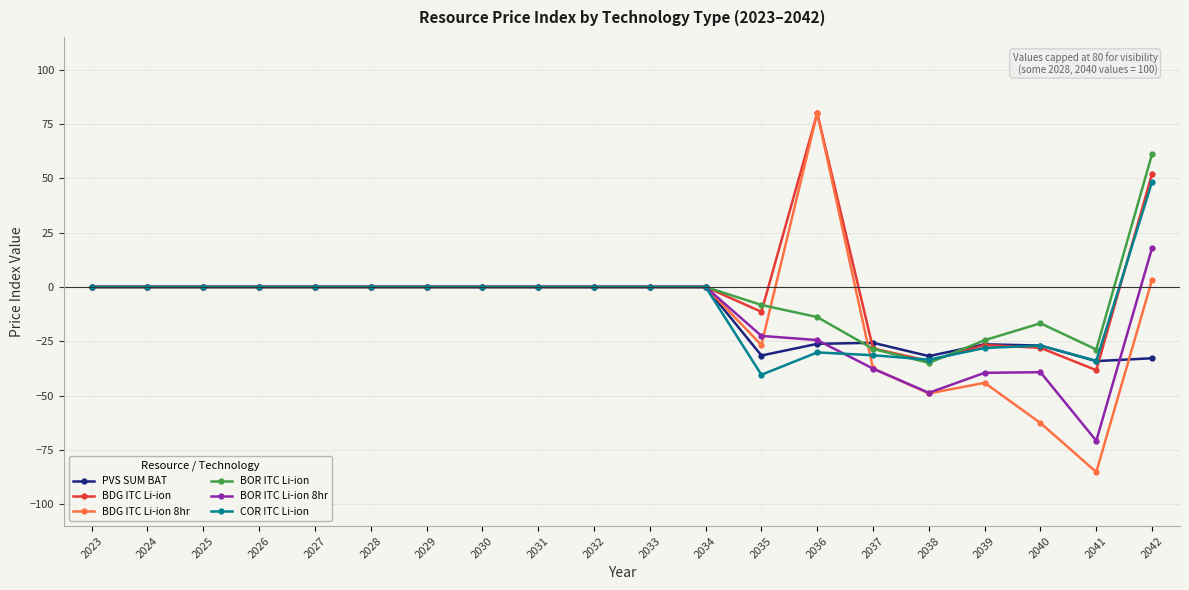

At which category is the sum across all series the highest?

2042